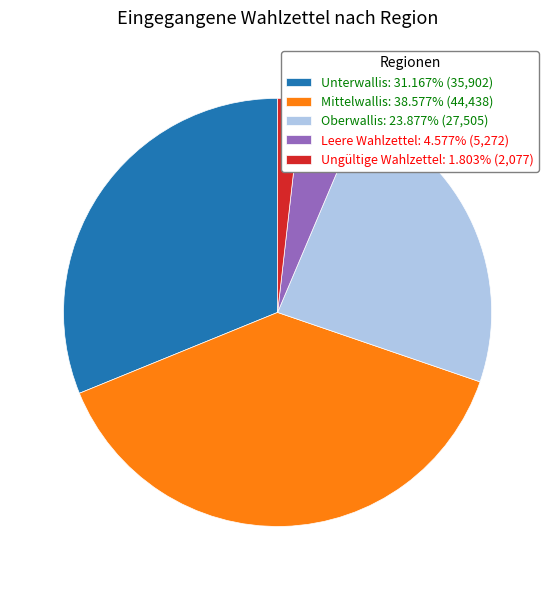

How many segments does this pie chart have?

5